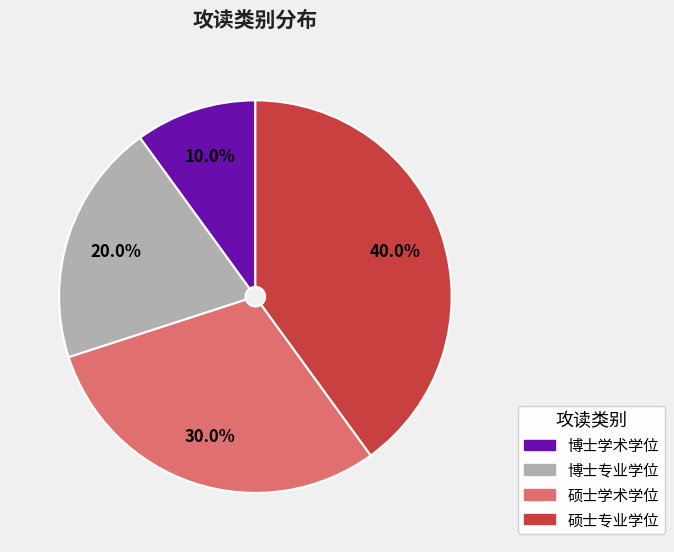

To the nearest percent, what percentage of the pie is 博士专业学位?

20%